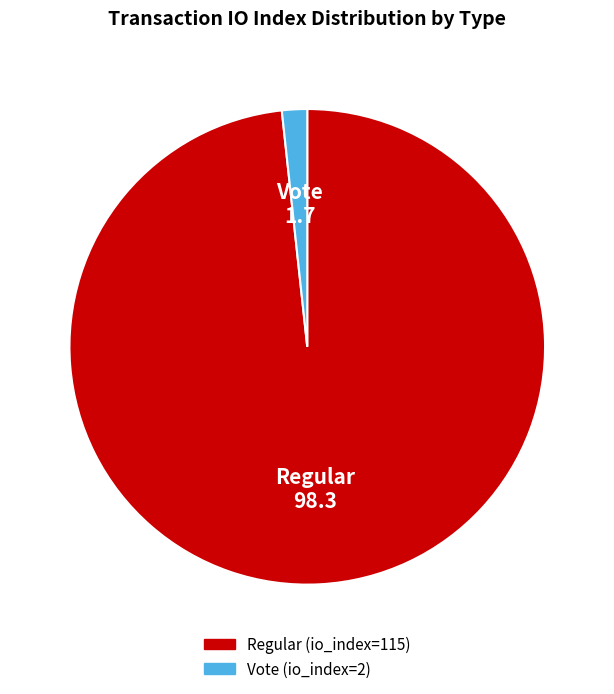

Is the sum of Regular and Vote greater than half?

Yes